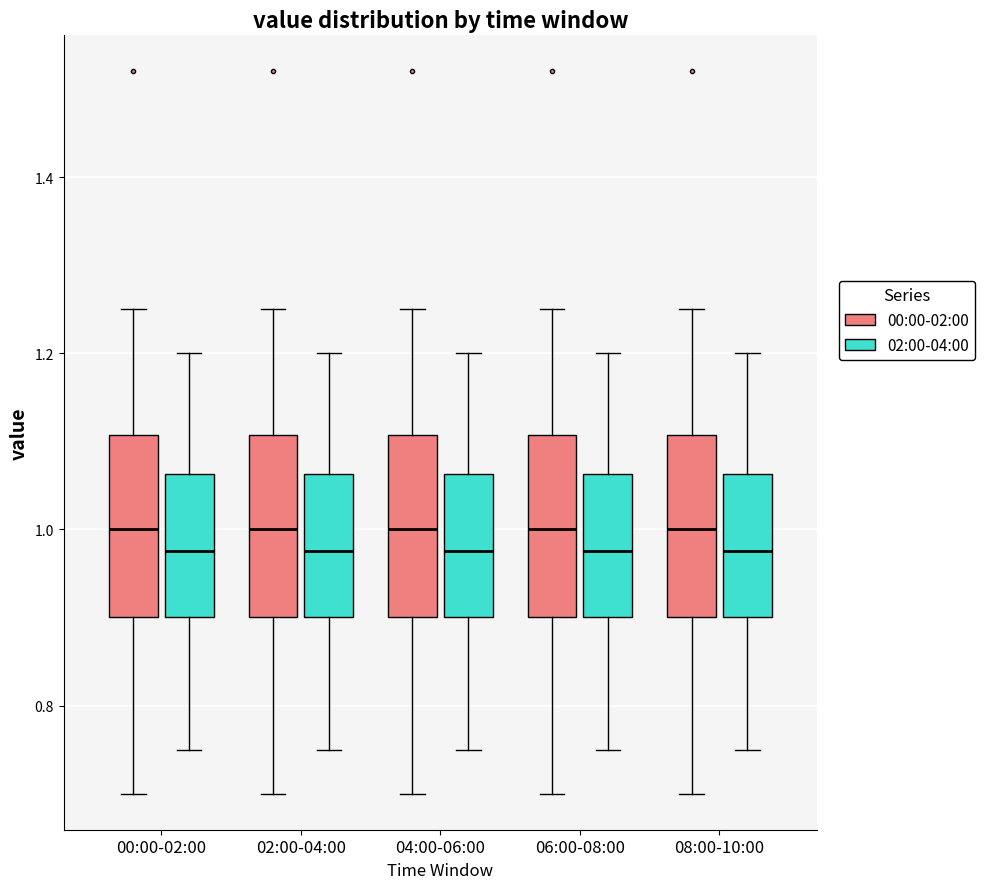

Reading left to right, transcribe this box plot: for each box, give where its median line is, the range the box spans, and where its two whiskers end, as read against the y-axis. The values are not printed on the chart, so give them approximately, as read against the axis.

00:00-02:00 (00:00-02:00): median 1.00, box 0.90 to 1.10, whiskers 0.70 to 1.26
00:00-02:00 (02:00-04:00): median 0.98, box 0.90 to 1.06, whiskers 0.76 to 1.20
02:00-04:00 (00:00-02:00): median 1.00, box 0.90 to 1.10, whiskers 0.70 to 1.26
02:00-04:00 (02:00-04:00): median 0.98, box 0.90 to 1.06, whiskers 0.76 to 1.20
04:00-06:00 (00:00-02:00): median 1.00, box 0.90 to 1.10, whiskers 0.70 to 1.26
04:00-06:00 (02:00-04:00): median 0.98, box 0.90 to 1.06, whiskers 0.76 to 1.20
06:00-08:00 (00:00-02:00): median 1.00, box 0.90 to 1.10, whiskers 0.70 to 1.26
06:00-08:00 (02:00-04:00): median 0.98, box 0.90 to 1.06, whiskers 0.76 to 1.20
08:00-10:00 (00:00-02:00): median 1.00, box 0.90 to 1.10, whiskers 0.70 to 1.26
08:00-10:00 (02:00-04:00): median 0.98, box 0.90 to 1.06, whiskers 0.76 to 1.20